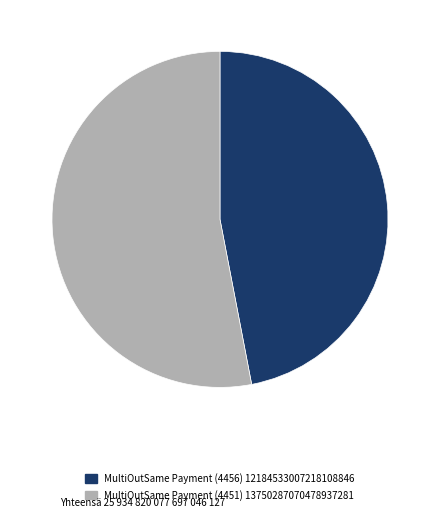

The MultiOutSame Payment (4451) slice represents 53% of the pie. True or false?

True